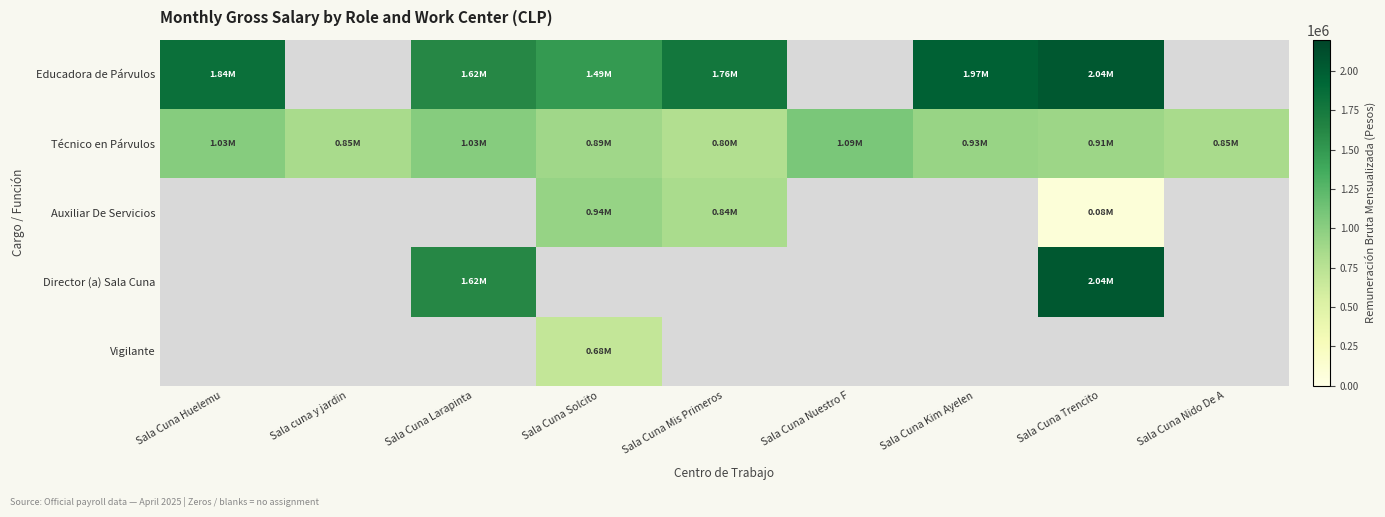

What is the greatest value displayed?

2036961.0